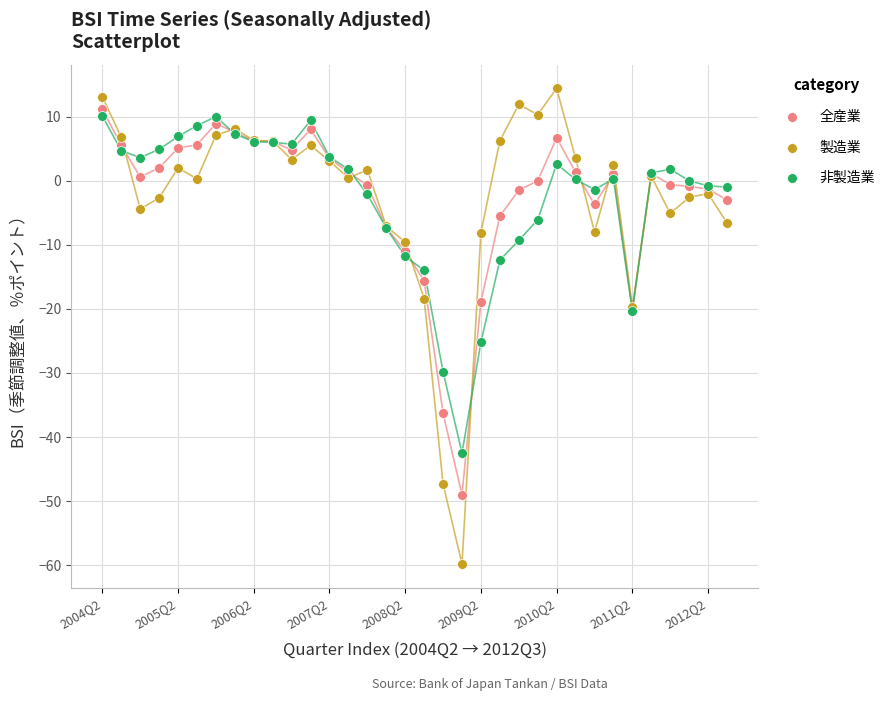

Which series reaches the minimum Y coordinate?

製造業